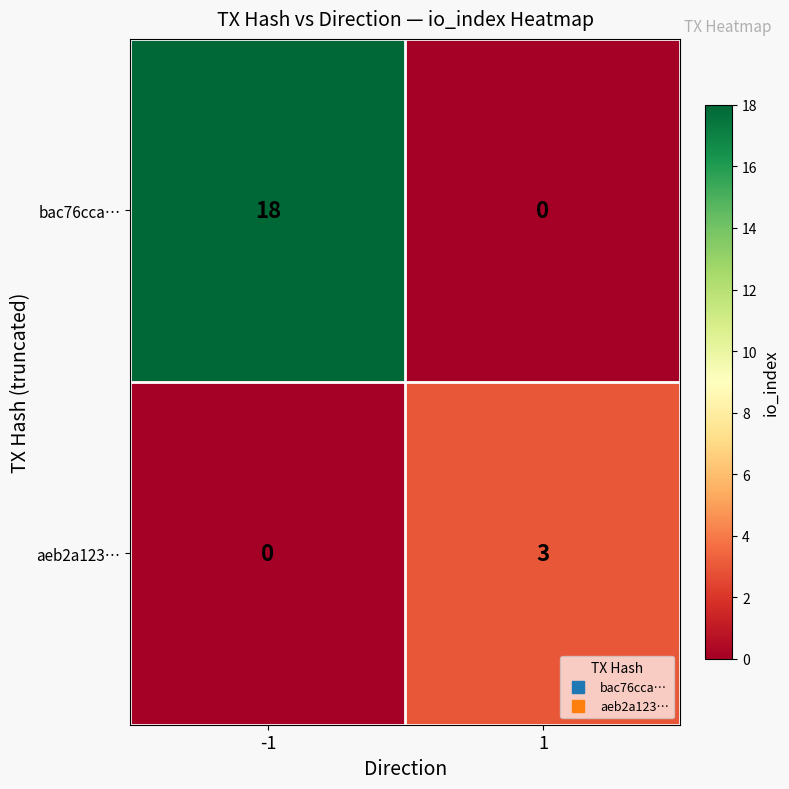

True or false: aeb2a123… has a value of -2 at -1.

False